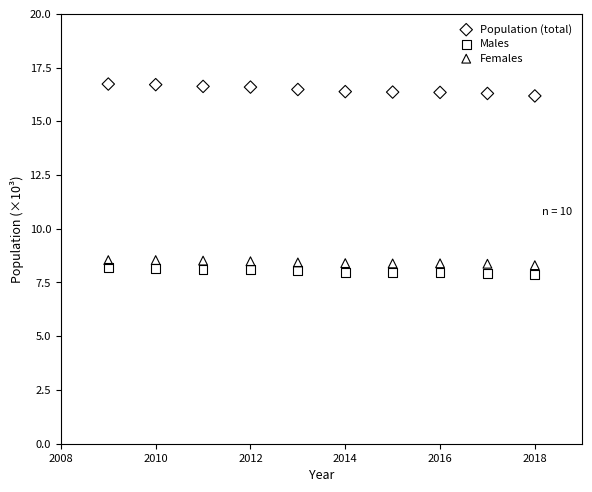

Which series reaches the maximum Y coordinate?

Population (total)